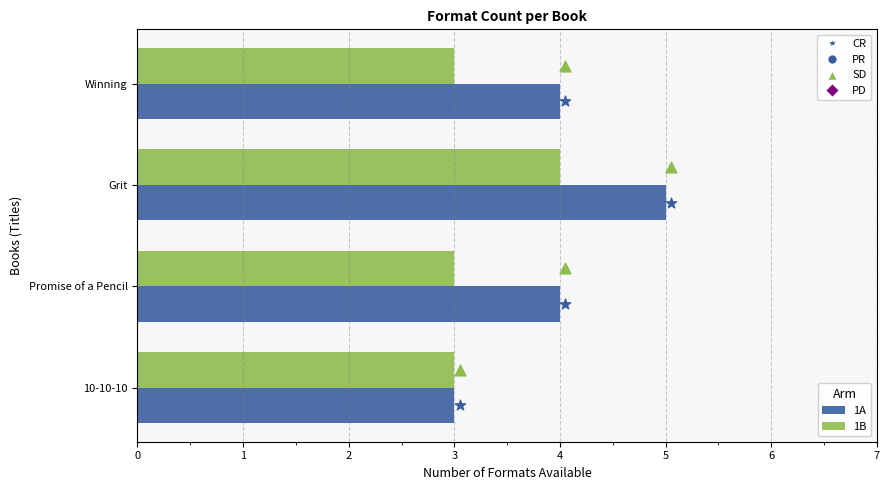

Which series has the widest spread of Y values?

1A